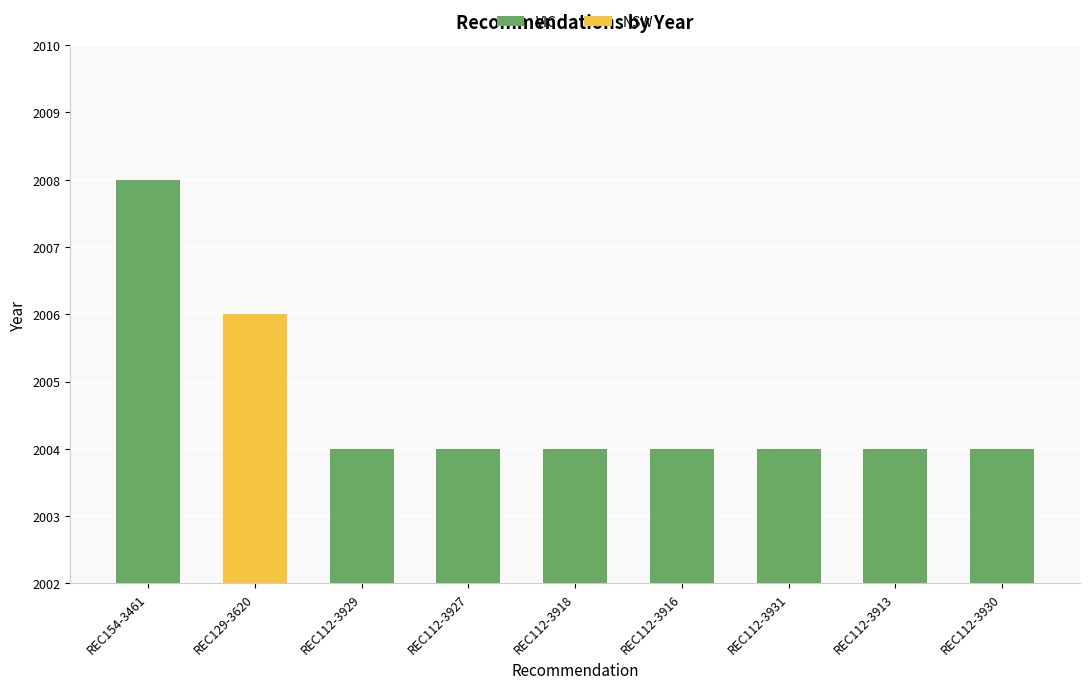

What is the lowest value of the VIC series?

2004